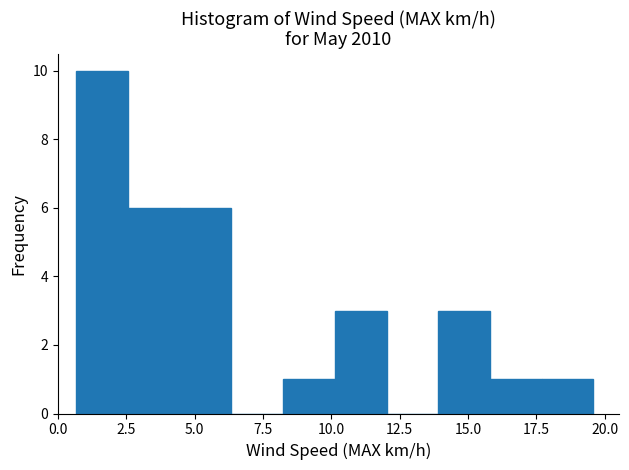

Read against the x-axis, roughly where is the centre of the tallest bar?

1.5